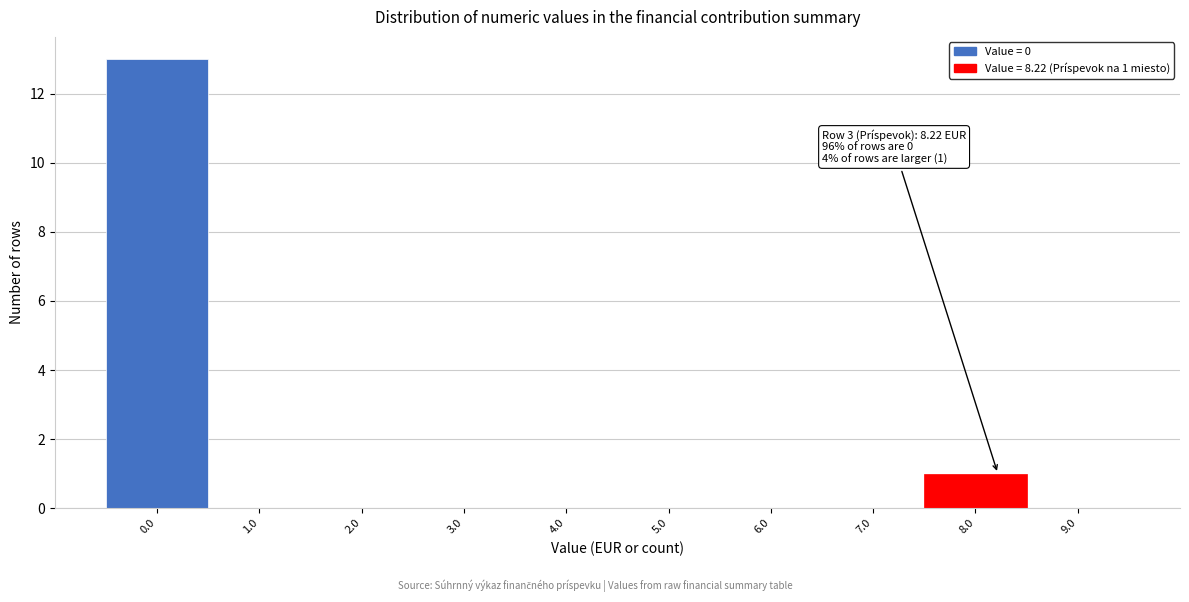

Over which range of the x-axis is the bar tallest?

-0.5 to 0.5